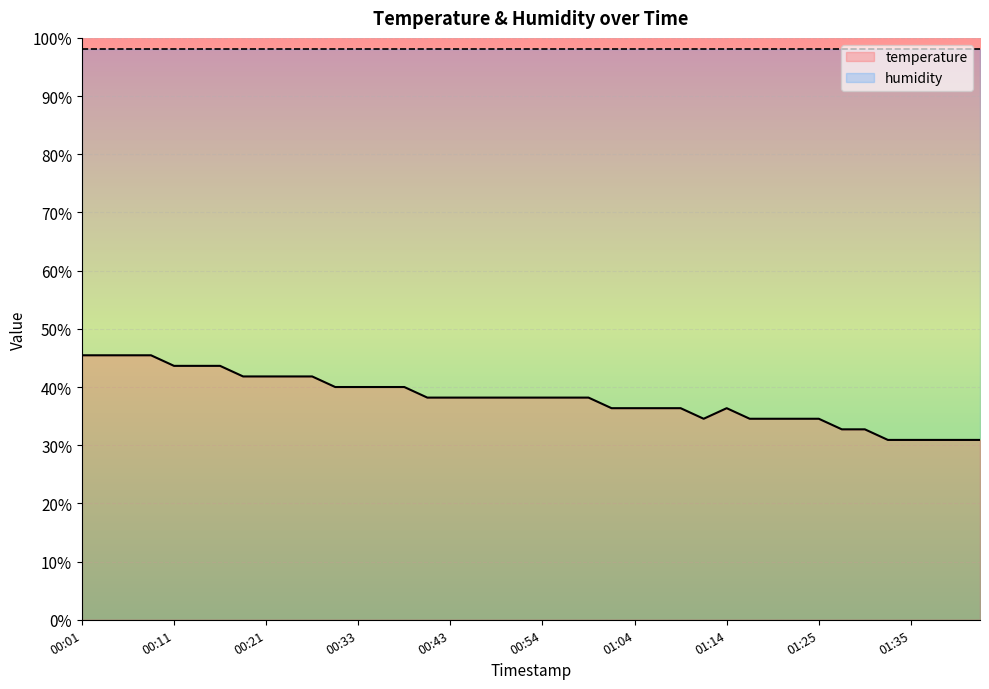

What is the change in value from 00:09 to 00:19?

-3.2